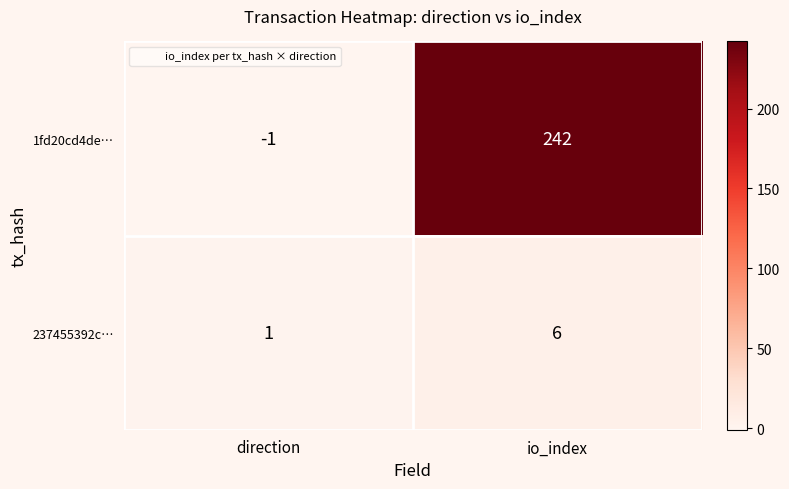

List the series in order of their peak value, lowest first.

237455392c…, 1fd20cd4de…